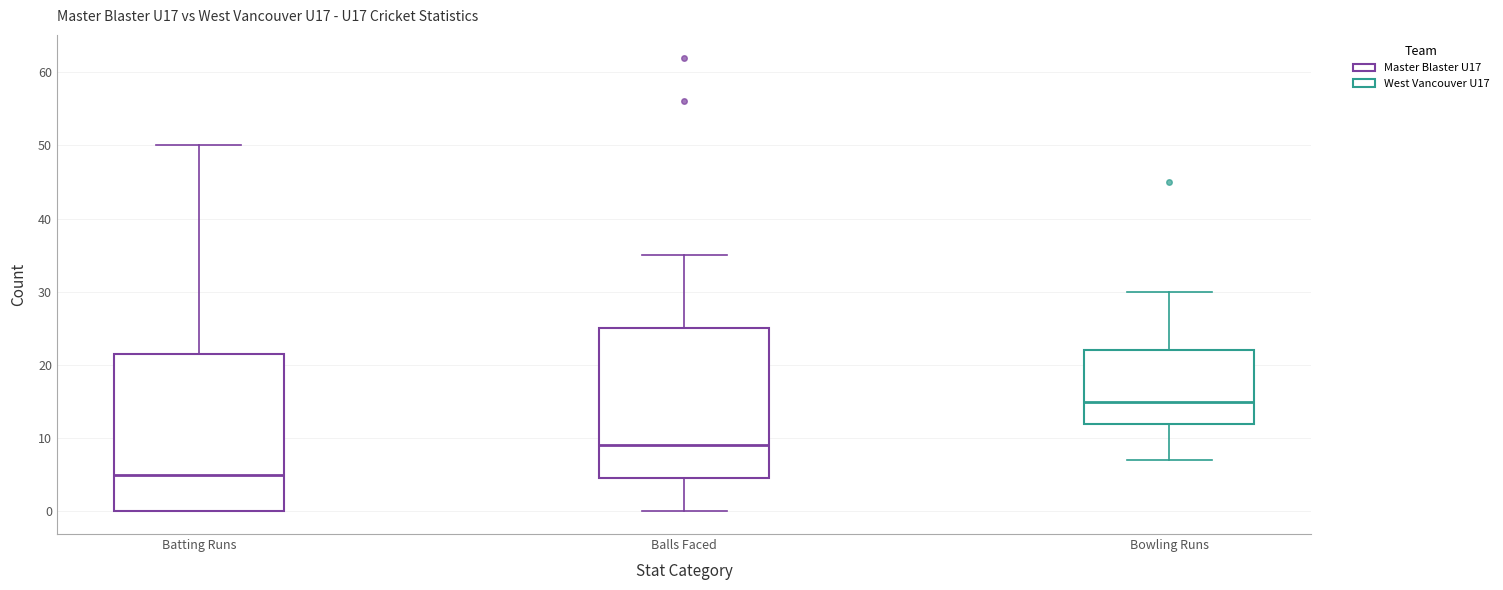

Where does the median line of the box for Balls Faced sit on the y-axis? The values are not printed on the chart, so give them approximately, as read against the axis.

9